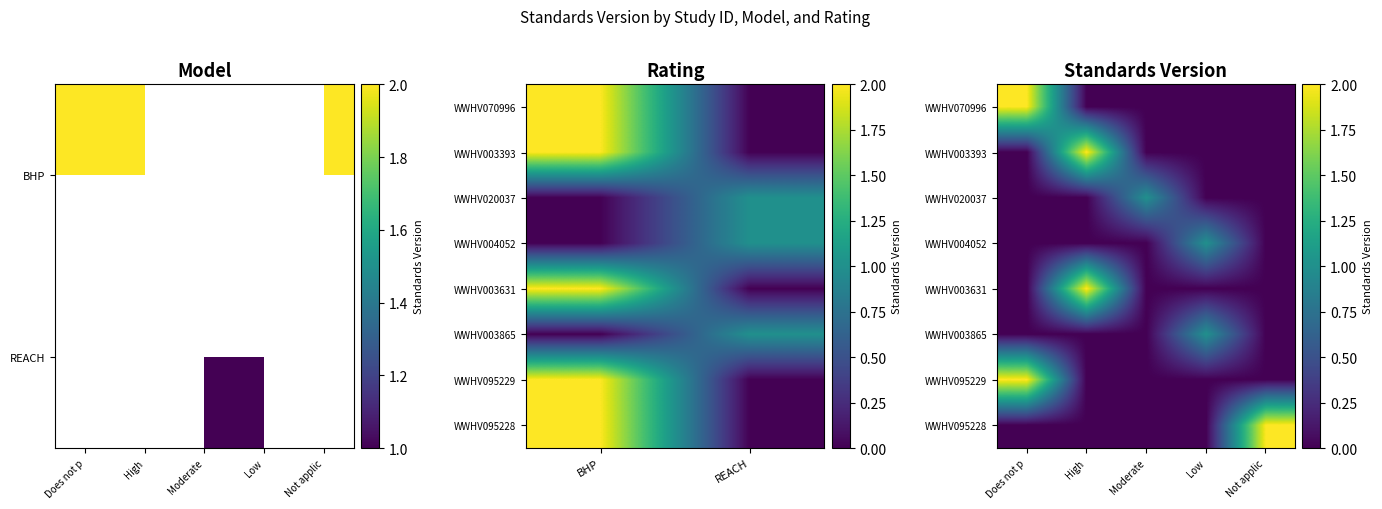

Which label corresponds to the largest value in the chart?

Does not p